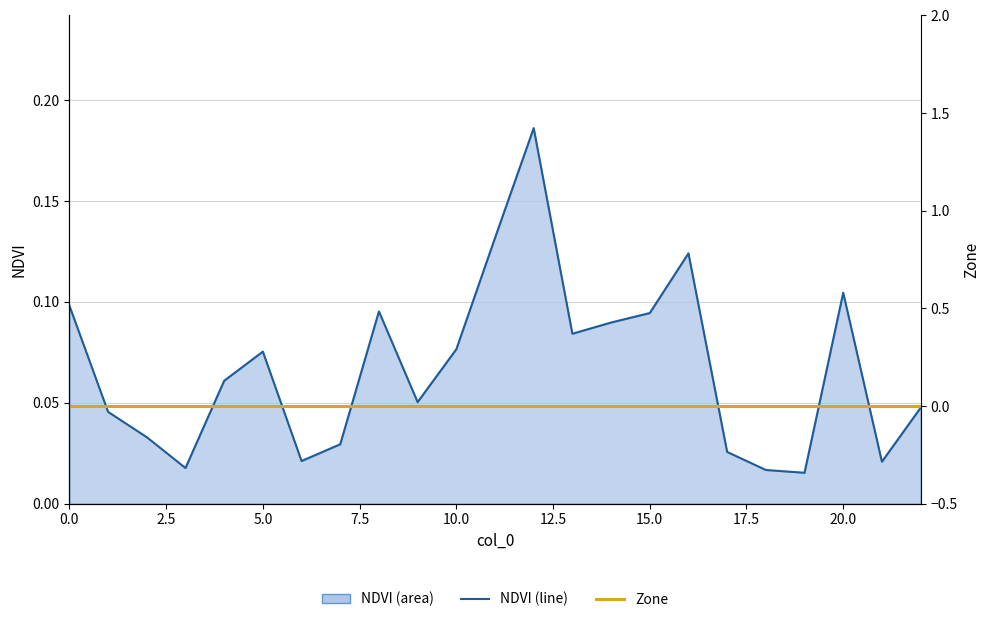

True or false: Zone has more than 0 interior local peaks.

False